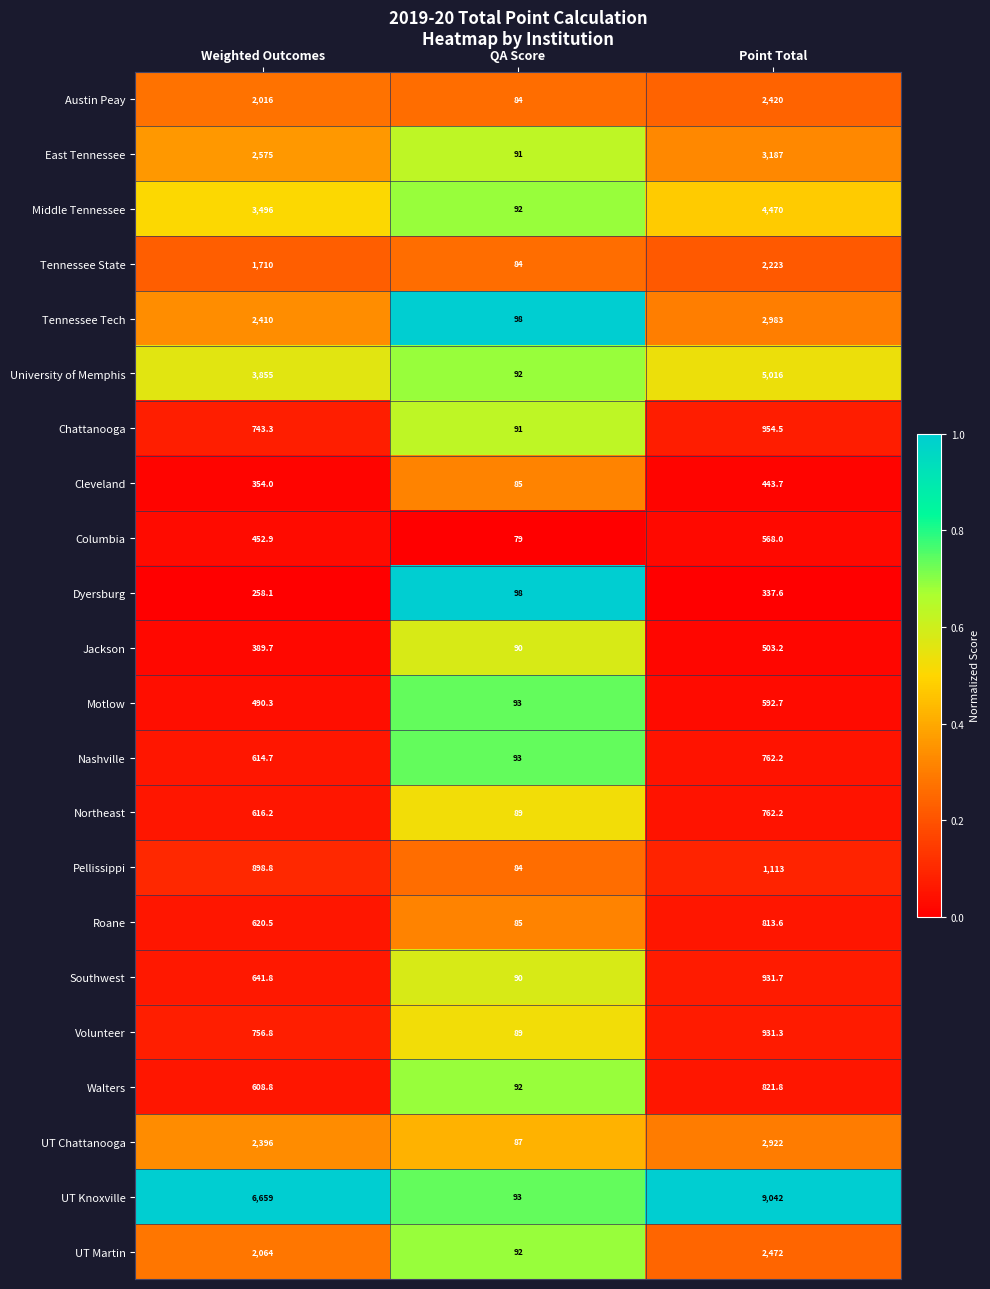

Read the UT Martin value at QA Score.

92.0